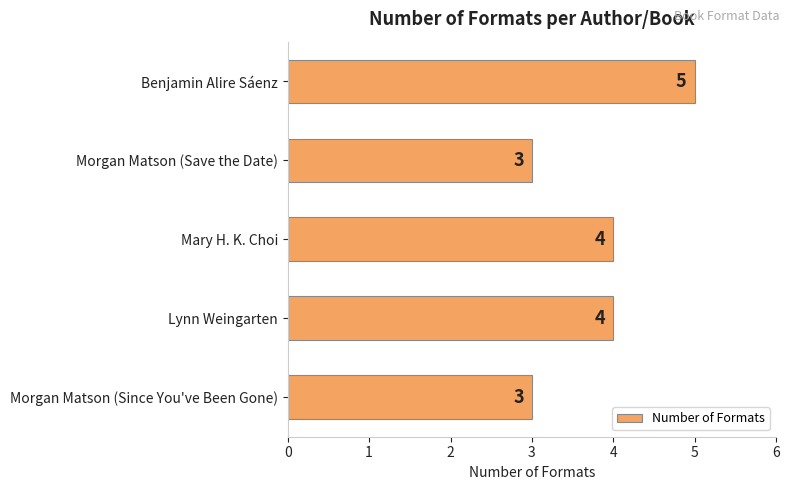

Count the values in the range 3 to 4.

4